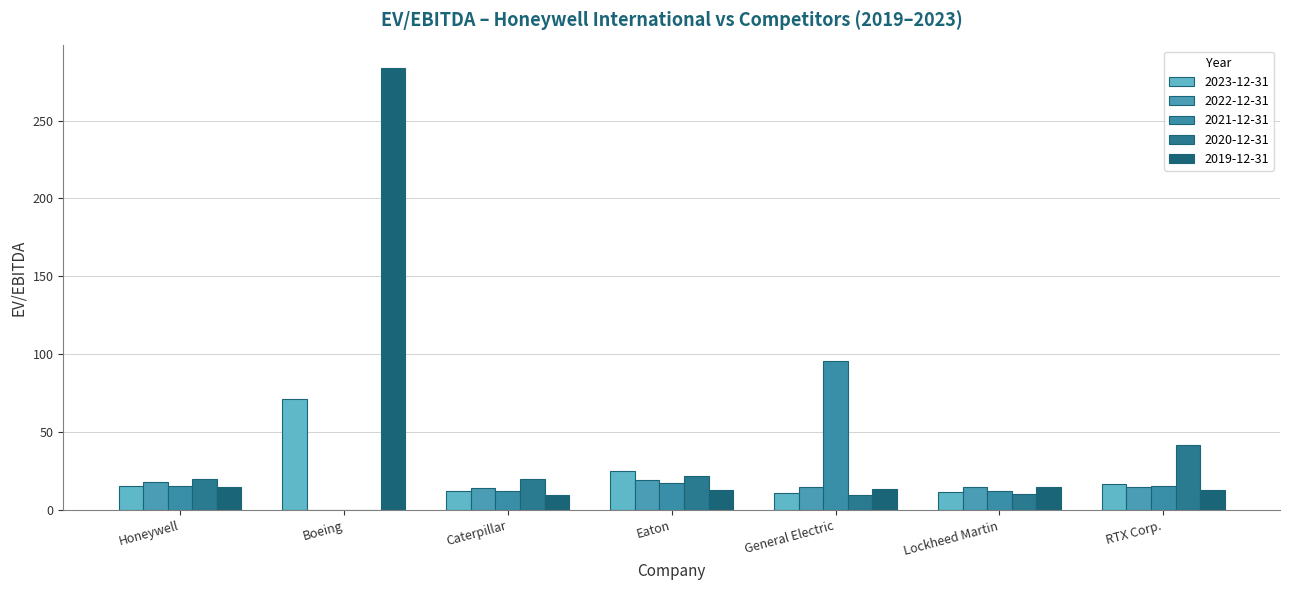

Which category has the lowest value in the 2021-12-31 series?

Boeing